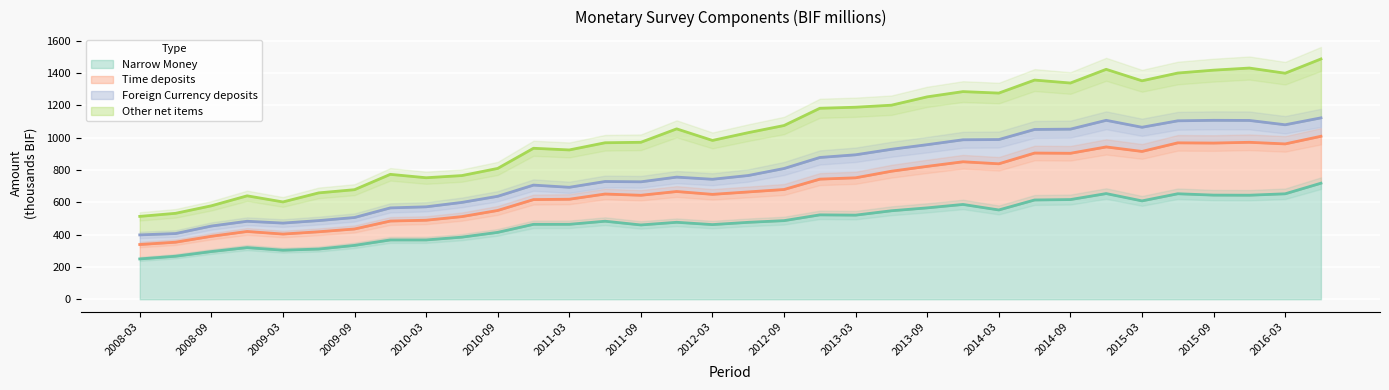

What is the label of the 27th point from the left?

2014-09